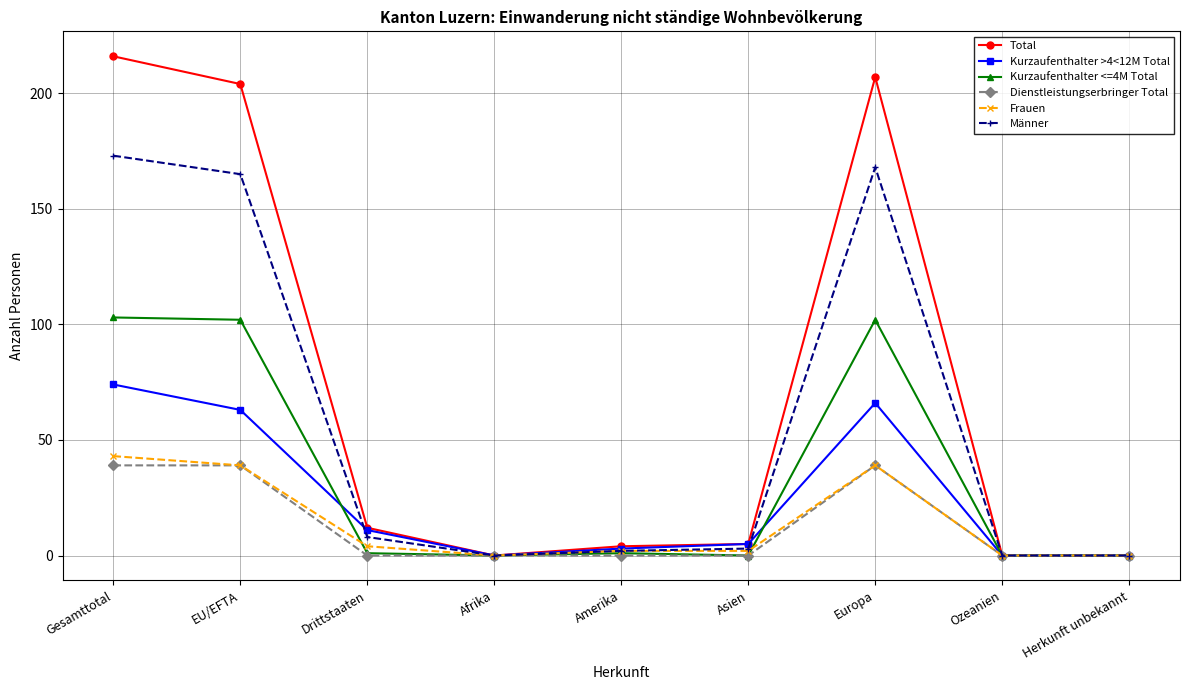

Which series has the widest spread of values?

Total